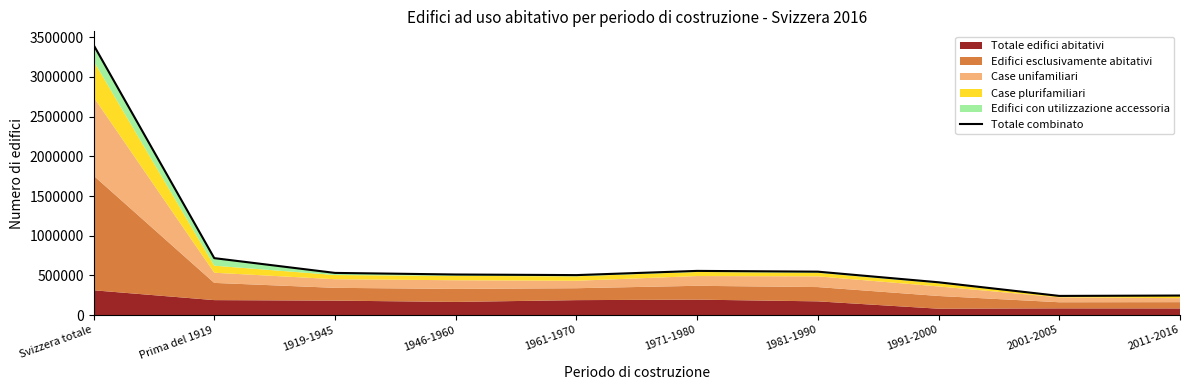

True or false: there are more than 2 points higher than both neighbors.

False